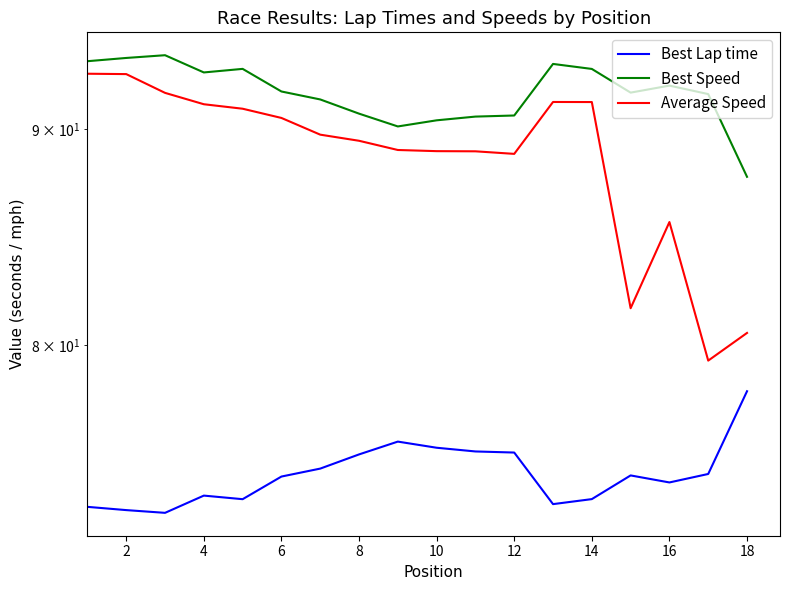

Reading left to right, transcribe all the data shown in this chart.

Best Lap time: 73.2	73.1	73.0	73.7	73.5	74.5	74.8	75.4	75.9	75.6	75.5	75.4	73.3	73.5	74.5	74.2	74.6	78.0
Best Speed: 93.4	93.6	93.7	92.8	93.0	91.9	91.5	90.8	90.1	90.4	90.6	90.7	93.3	93.0	91.8	92.2	91.7	87.7
Average Speed: 92.8	92.7	91.8	91.2	91.0	90.6	89.7	89.4	89.0	88.9	88.9	88.8	91.3	91.3	81.6	85.5	79.3	80.5